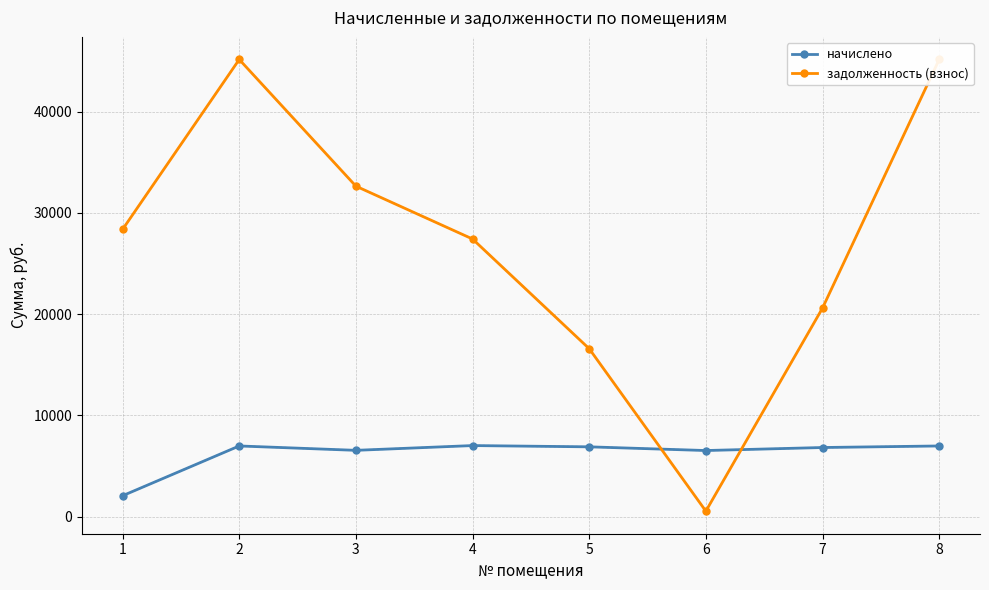

Count the number of categories in the chart.

8